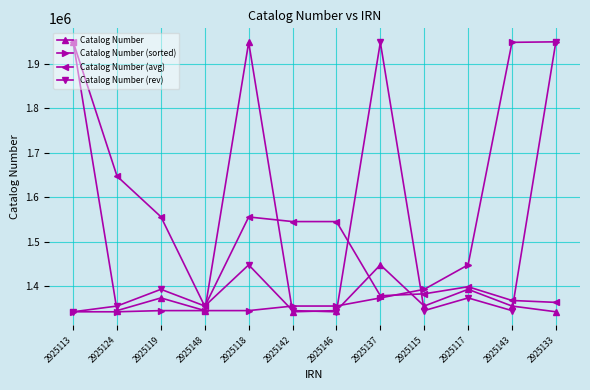

What is the smallest value displayed?

1341866.0